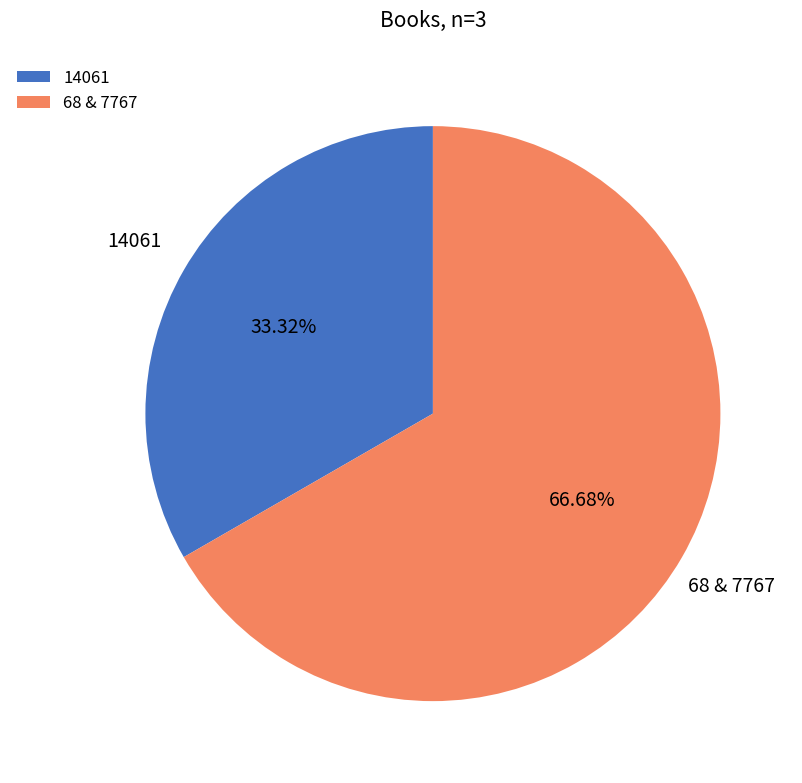

How many segments does this pie chart have?

2